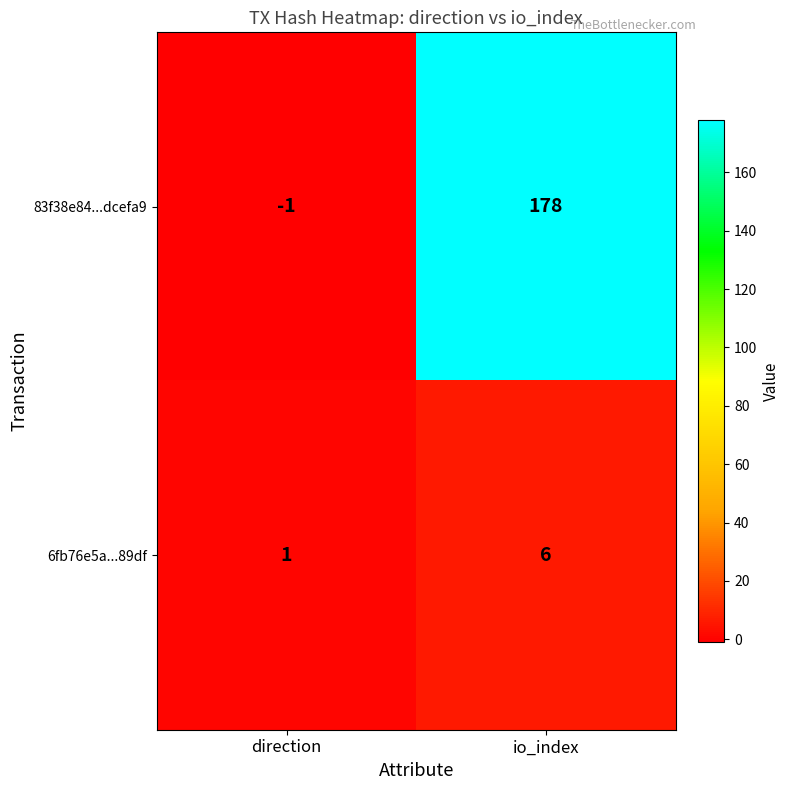

Rank the series by their average value, from highest to lowest.

83f38e84...dcefa9, 6fb76e5a...89df